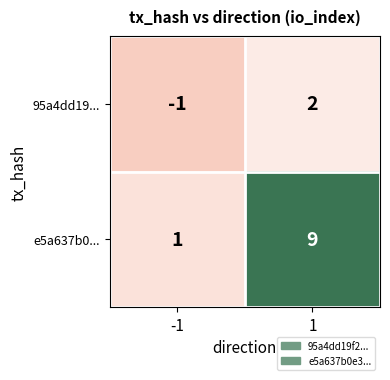

What is the sum of all e5a637b0... values?

10